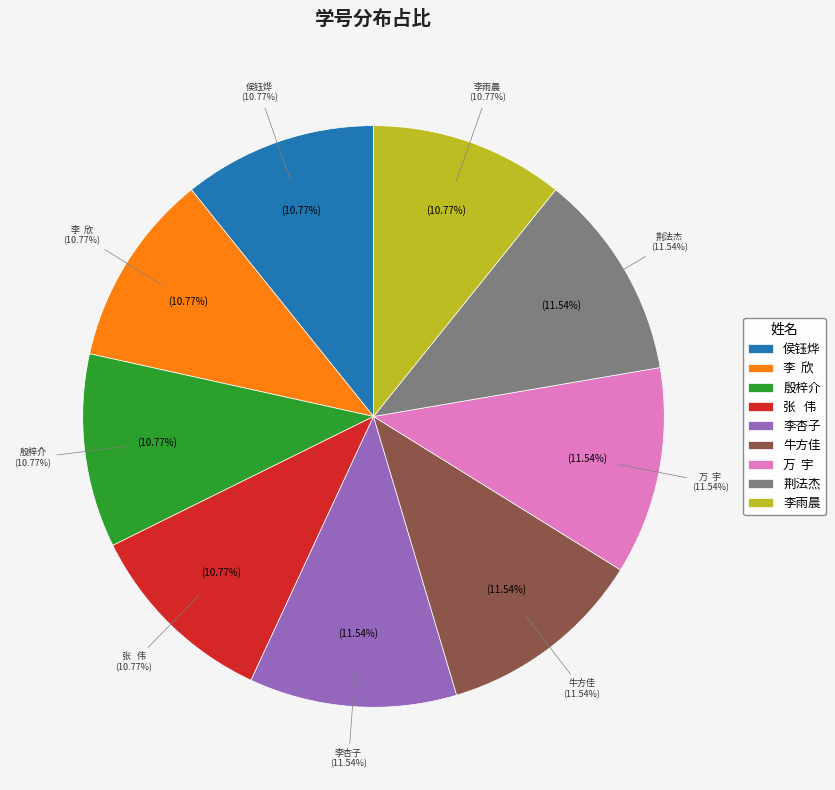

Rank the categories by value from lowest to highest.

侯钰烨, 李  欣, 李雨晨, 殷梓介, 张   伟, 荆法杰, 李杏子, 牛方佳, 万  宇